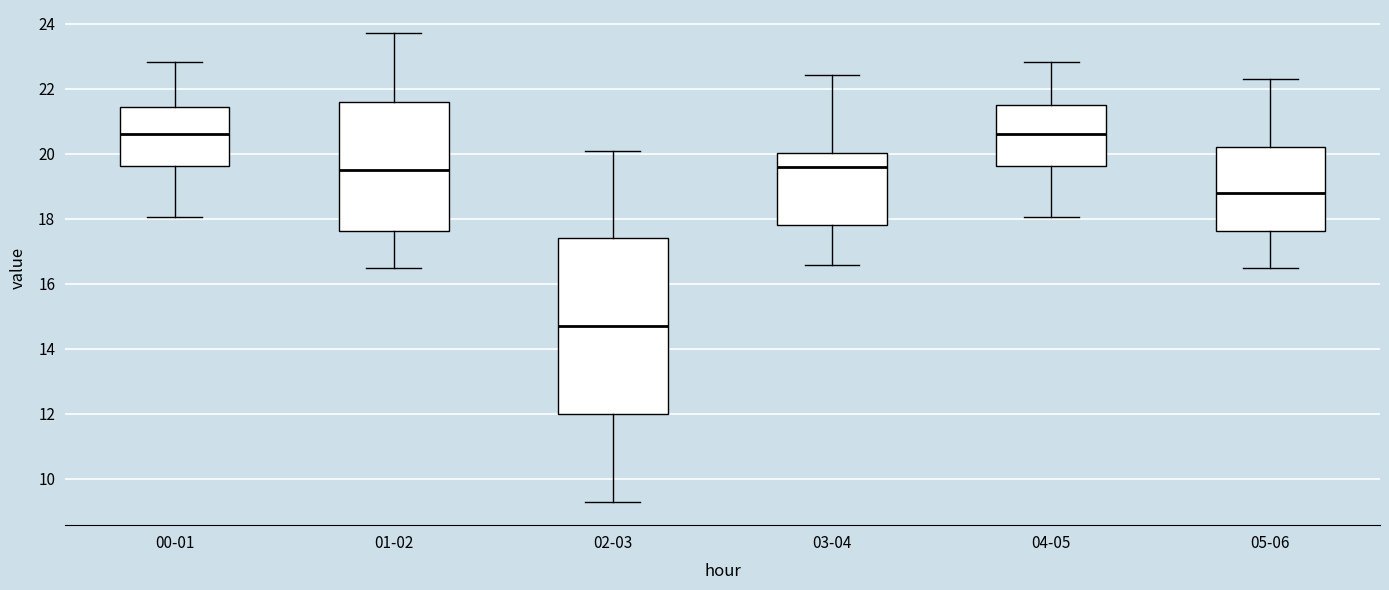

Reading left to right, transcribe this box plot: for each box, give where its median line is, the range the box spans, and where its two whiskers end, as read against the y-axis. The values are not printed on the chart, so give them approximately, as read against the axis.

00-01: median 20.6, box 19.6 to 21.4, whiskers 18.0 to 22.8
01-02: median 19.6, box 17.6 to 21.6, whiskers 16.6 to 23.8
02-03: median 14.8, box 12.0 to 17.4, whiskers 9.4 to 20.2
03-04: median 19.6, box 17.8 to 20.0, whiskers 16.6 to 22.4
04-05: median 20.6, box 19.6 to 21.6, whiskers 18.0 to 22.8
05-06: median 18.8, box 17.6 to 20.2, whiskers 16.6 to 22.4